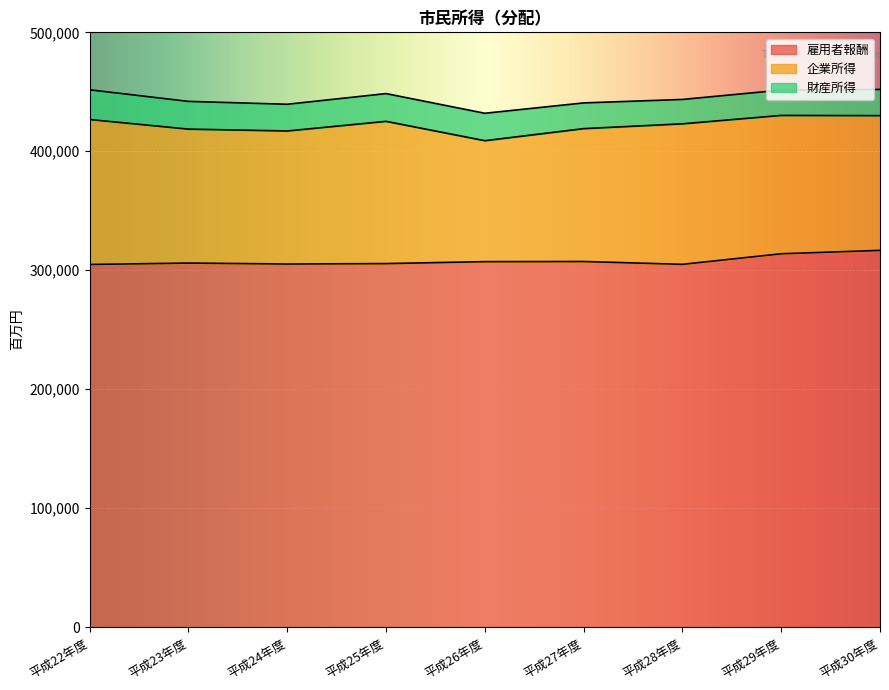

Rank the series at 平成26年度 from highest to lowest value.

雇用者報酬, 企業所得, 財産所得